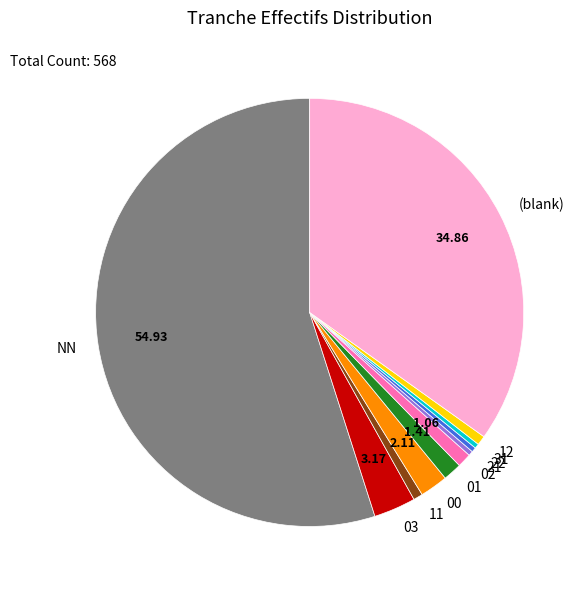

Which has a higher value, 03 or (blank)?

(blank)